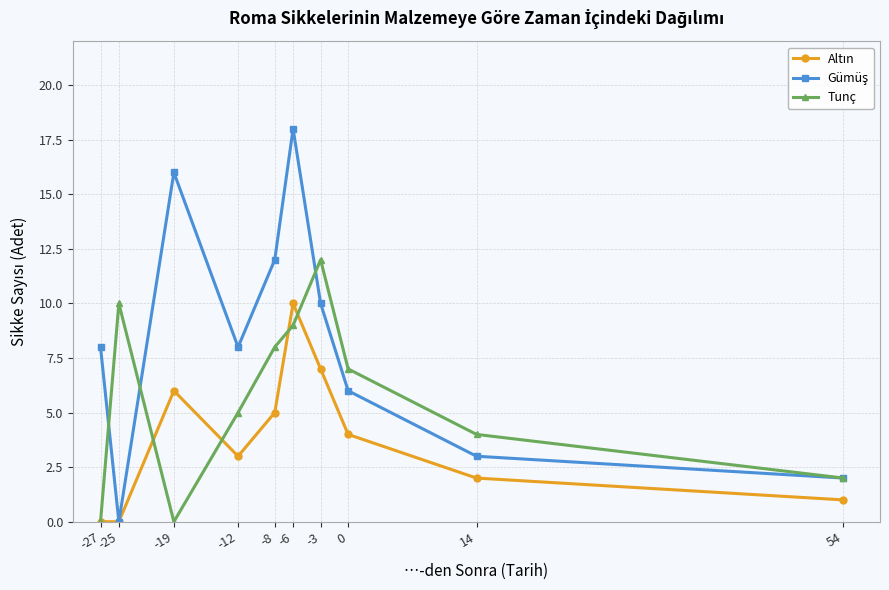

The value of Tunç at -27 is 6. True or false?

False